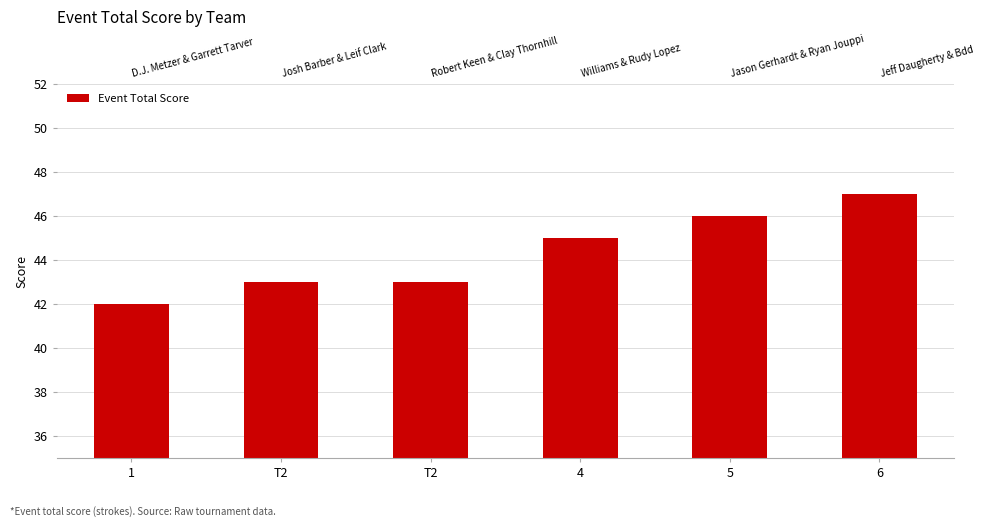

How many values are between 43 and 46?

4